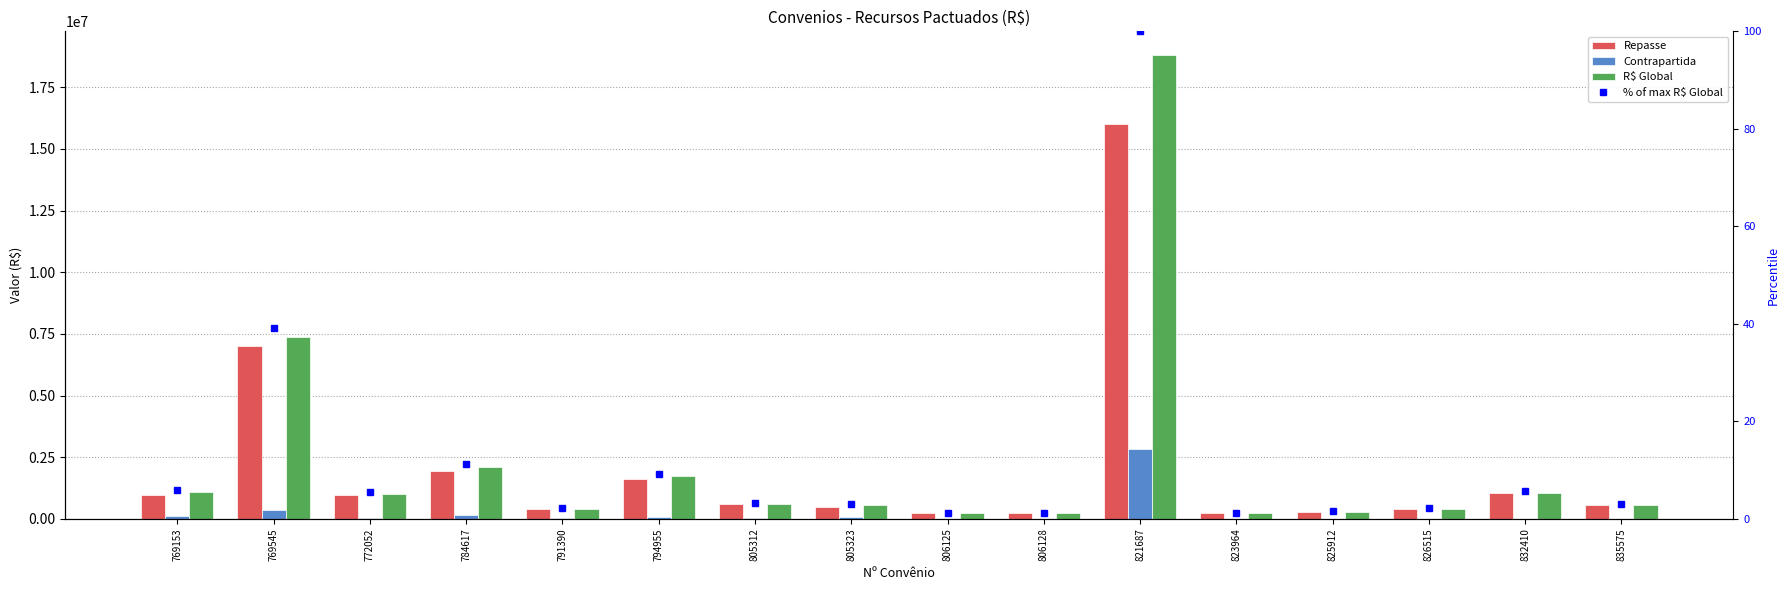

Reading left to right, transcribe all the data shown in this chart.

Repasse: 975000.0	7000000.0	975000.0	1950000.0	390000.0	1631824.2	585000.0	487500.0	243750.0	243750.0	16000000.0	243750.0	292500.0	408767.0	1066939.6	564124.3
Contrapartida: 127672.4	368421.0	51316.0	170495.9	20527.0	85885.9	15000.0	83397.1	6250.0	6250.0	2827897.0	6250.0	2500.0	681.3	1070.0	1200.0
R$ Global: 1102672.4	7368421.0	1026316.0	2120495.9	410527.0	1717710.1	600000.0	570897.1	250000.0	250000.0	18827897.0	250000.0	295000.0	409448.3	1068009.6	565324.3
% of max R$ Global: 5.9	39.1	5.5	11.3	2.2	9.1	3.2	3.0	1.3	1.3	100.0	1.3	1.6	2.2	5.7	3.0